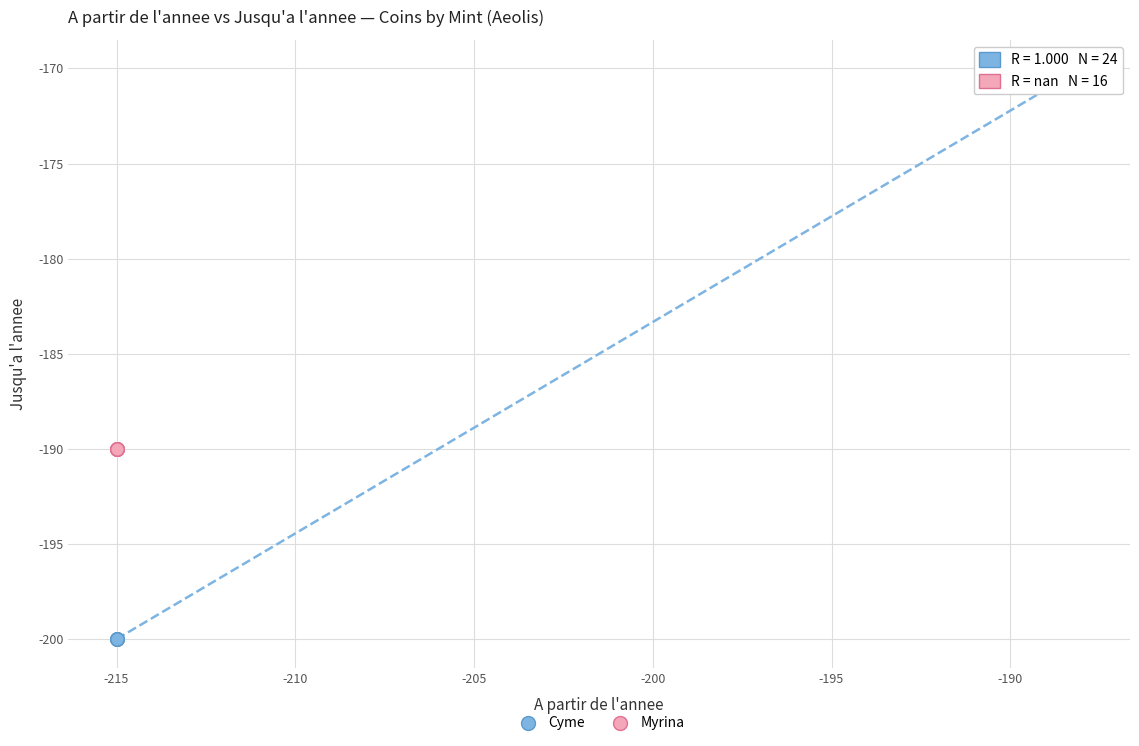

Which series contains the lowest Y value?

Cyme